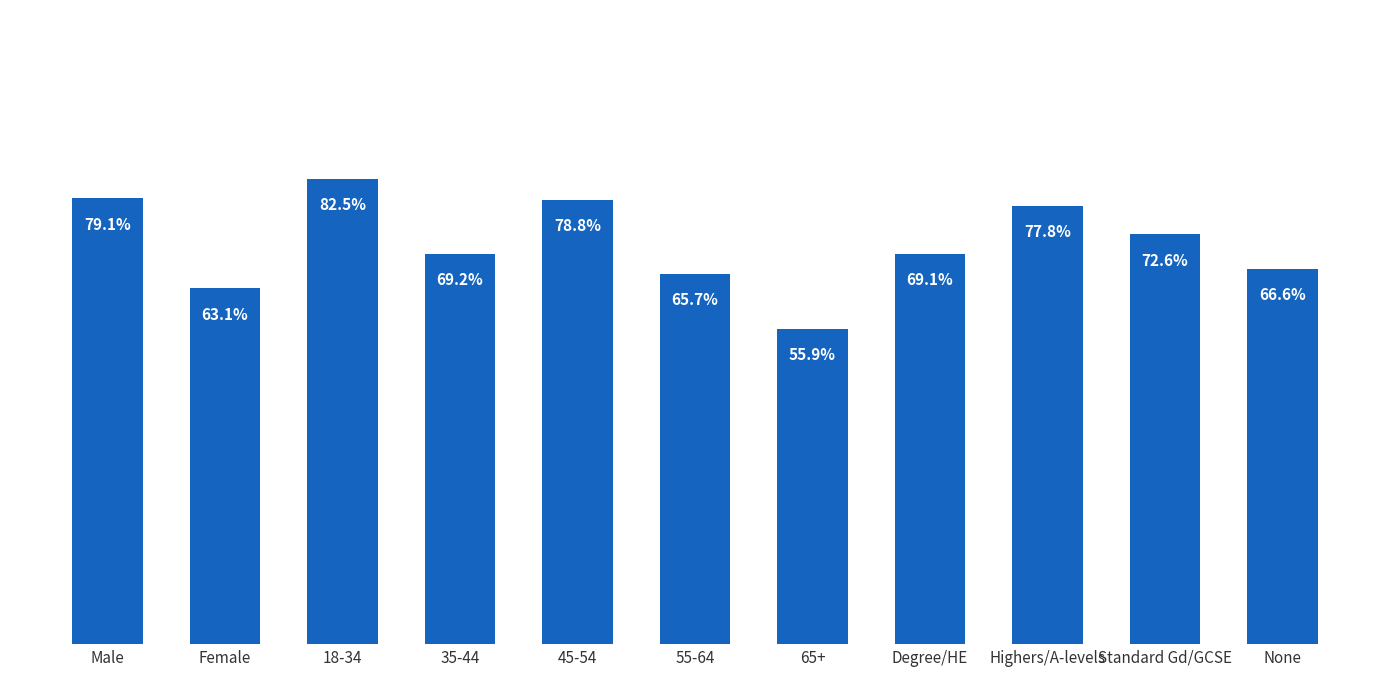

What is the difference between the values at Standard Gd/GCSE and Female?

0.1